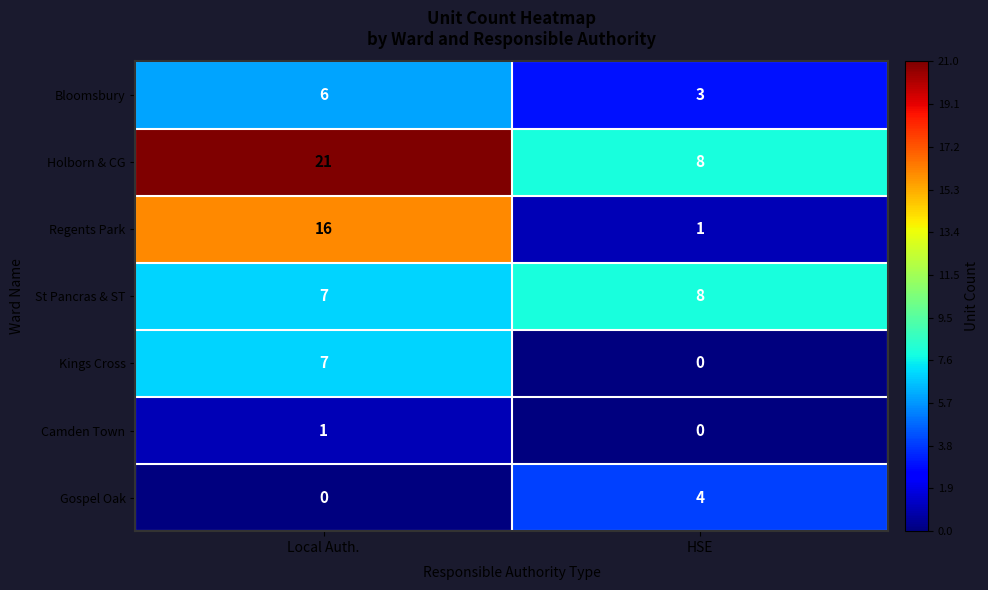

Count the number of data series in this chart.

7